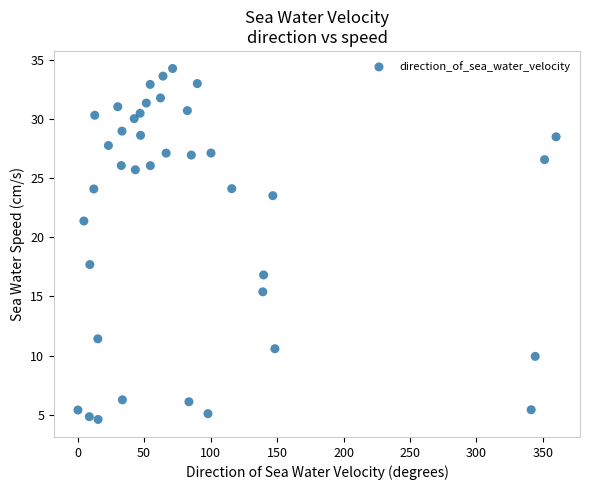

What is the range of X values (max minus min)?

359.7